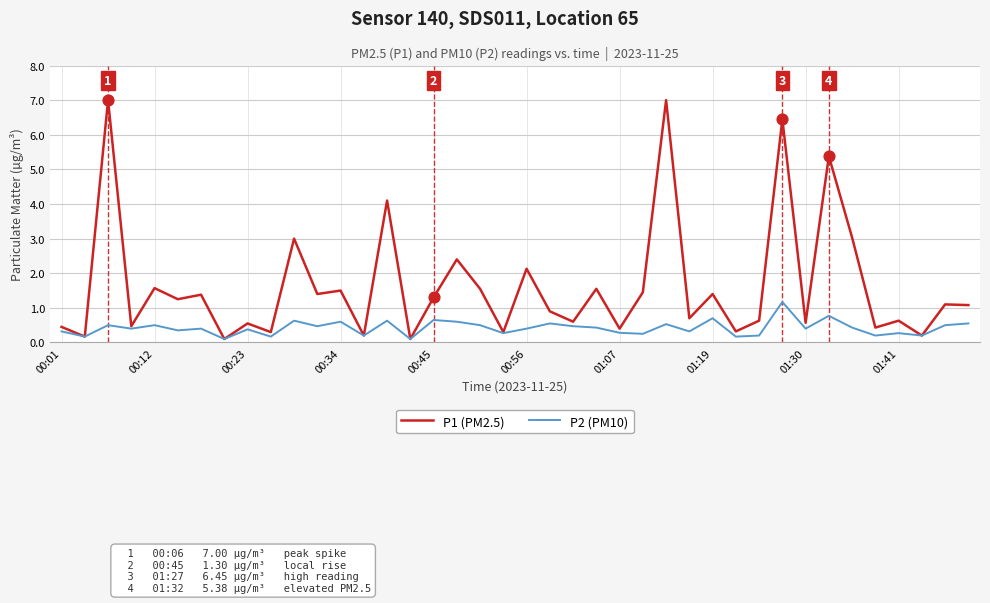

What are all the series names shown in the legend?

P1 (PM2.5), P2 (PM10)